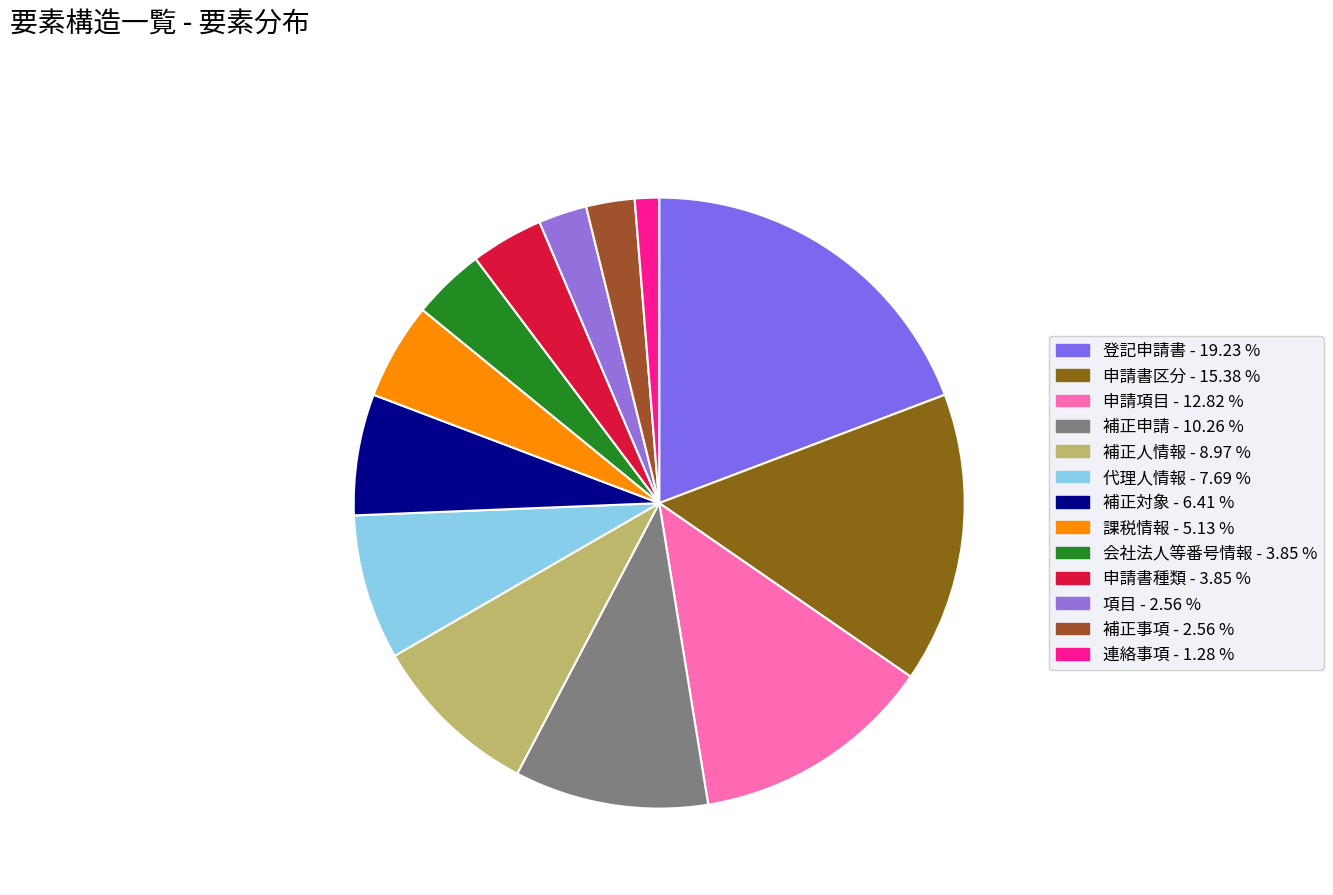

How many slices are in this pie chart?

13